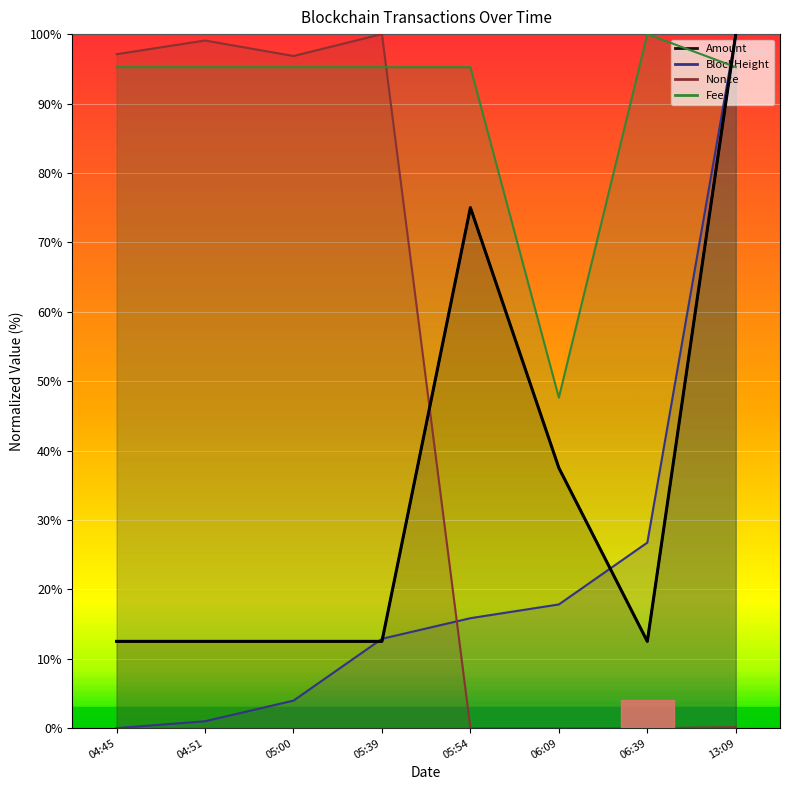

Between which two adjacent categories do Nonce and BlockHeight first intersect?

05:39 and 05:54